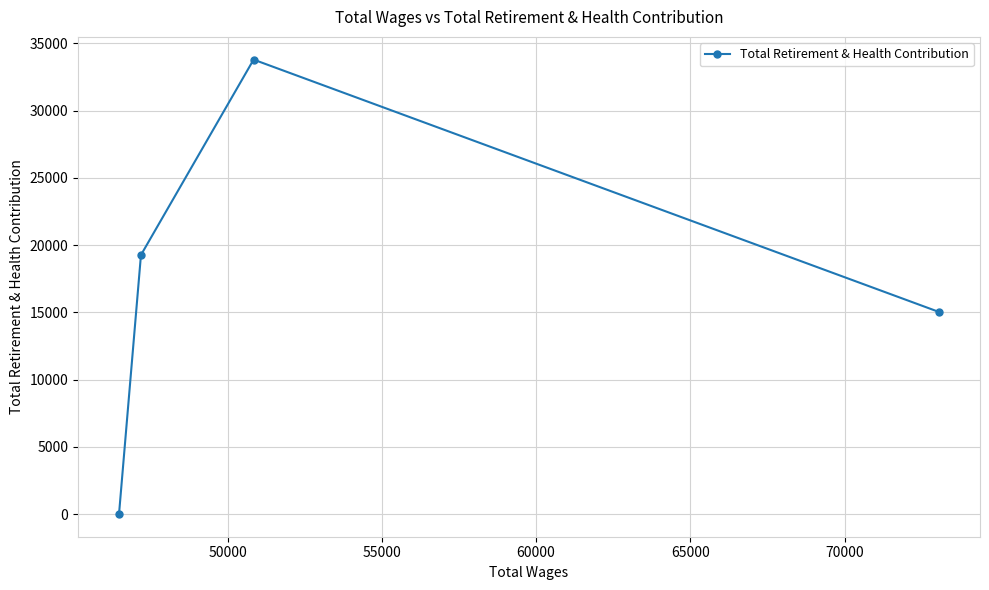

How many lines are shown in the chart?

1